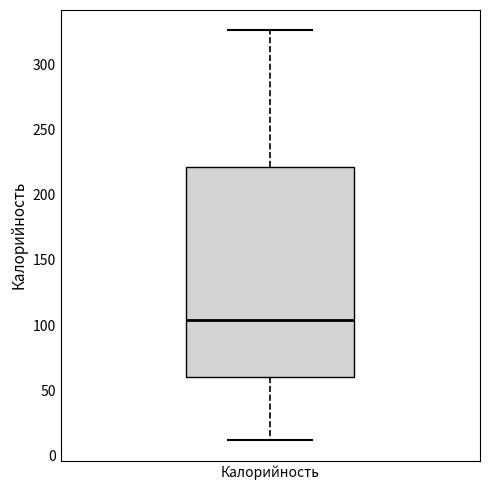

Where does the median line of the box for Калорийность sit on the y-axis? The values are not printed on the chart, so give them approximately, as read against the axis.

105